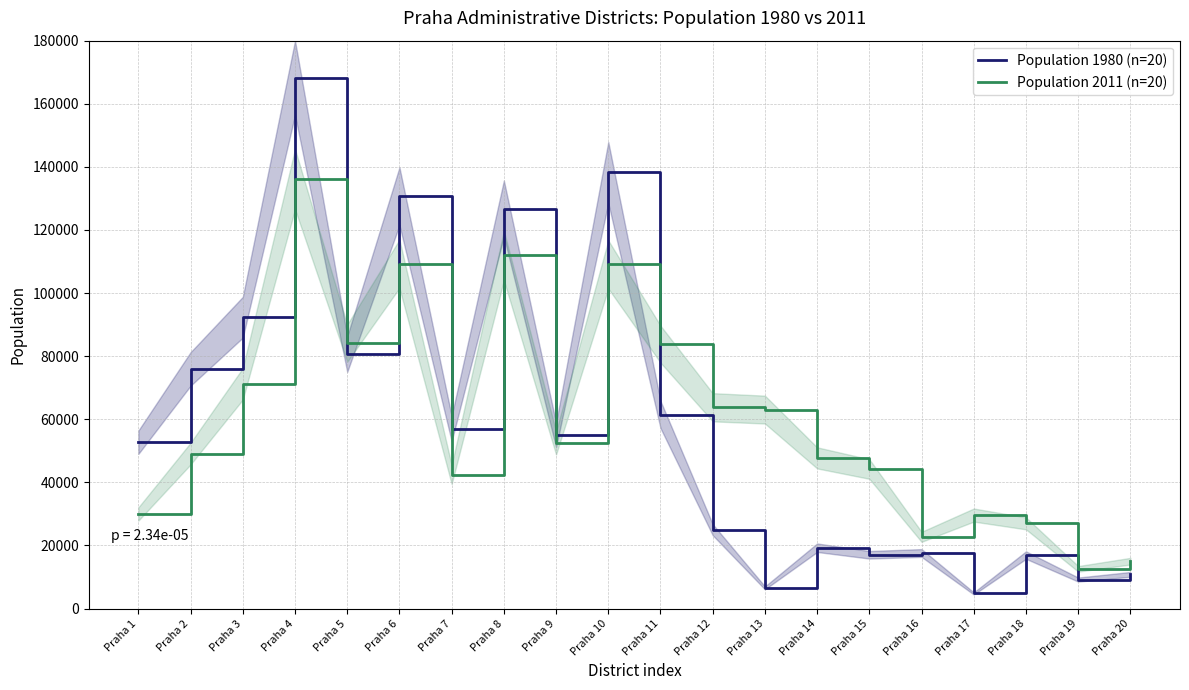

What is the value of the Population 2011 (n=20) point at the 20th from the left?

15015